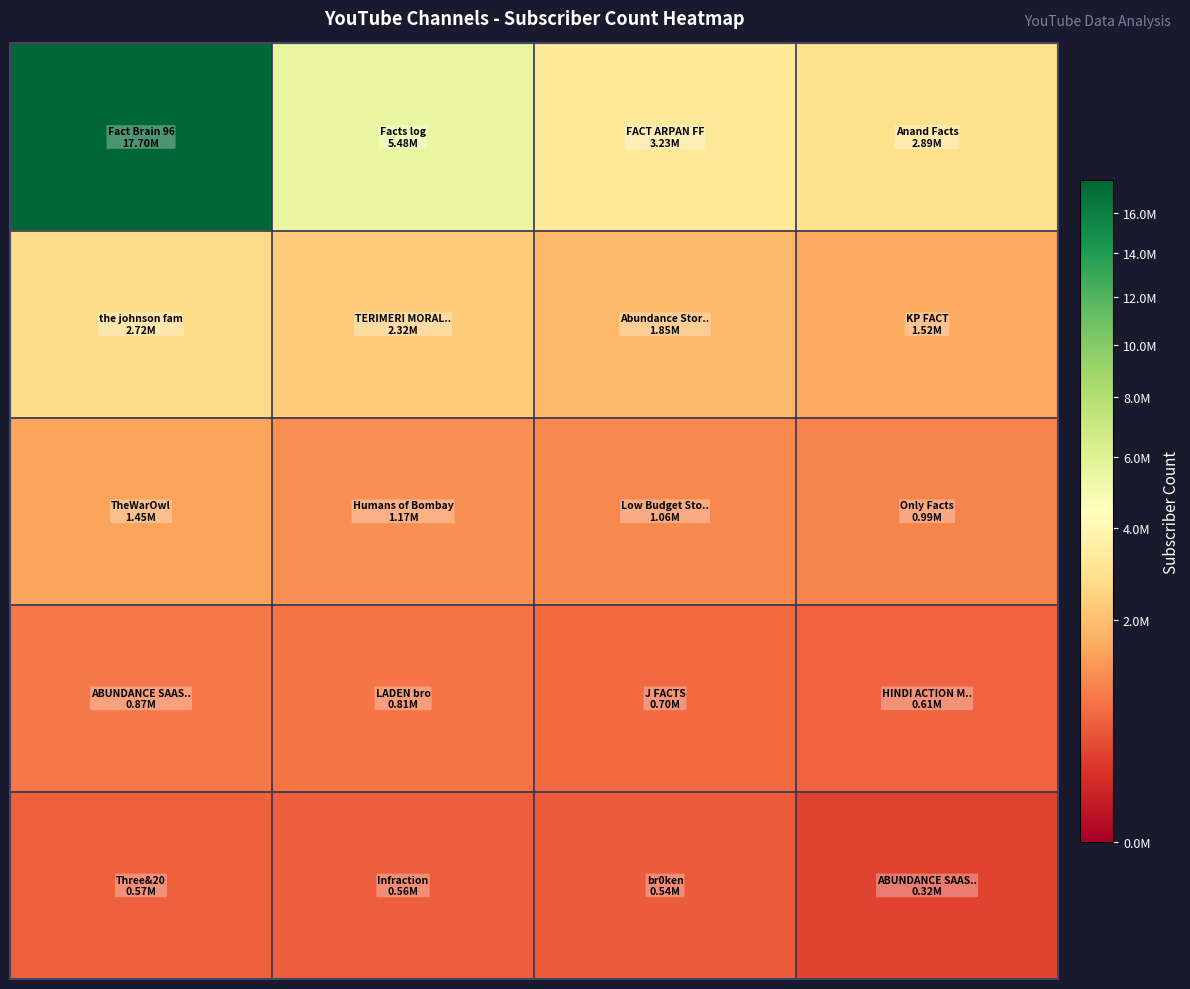

How many categories are shown in the chart?

4